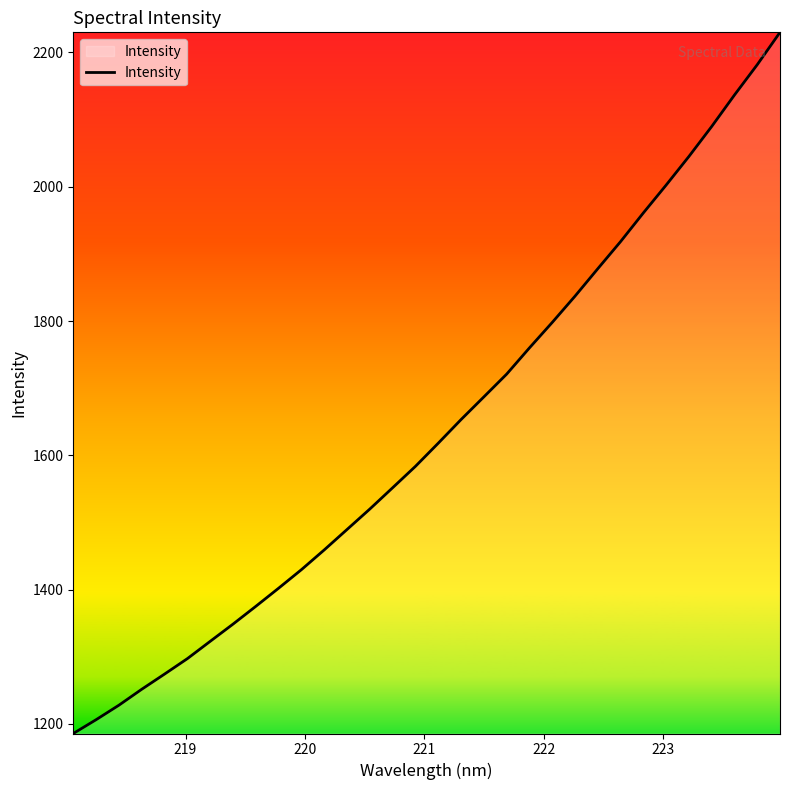

What is the difference between the maximum and minimum values?

1044.4